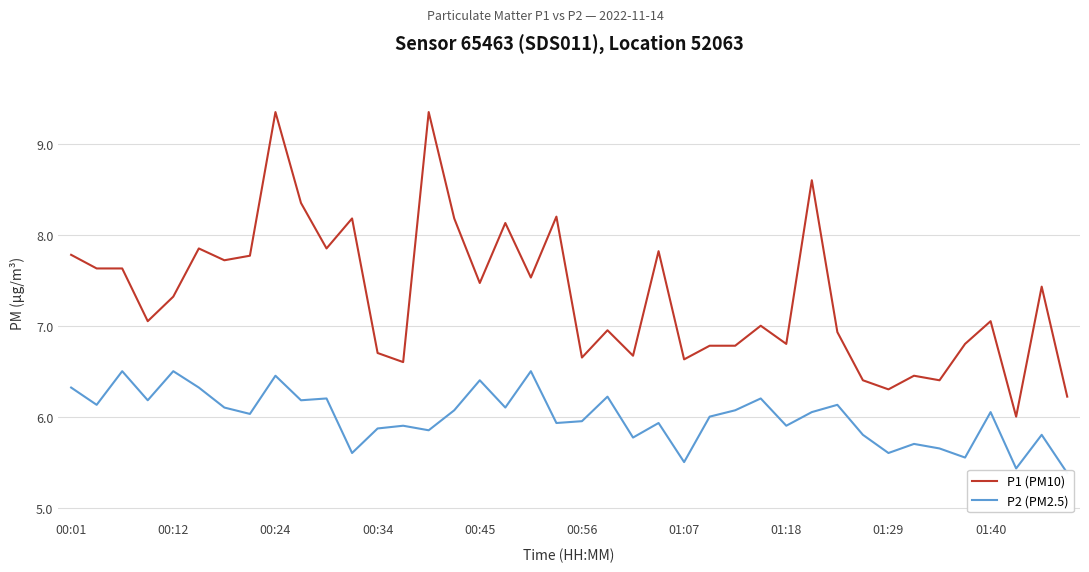

What is the lowest value of the P1 (PM10) series?

6.0